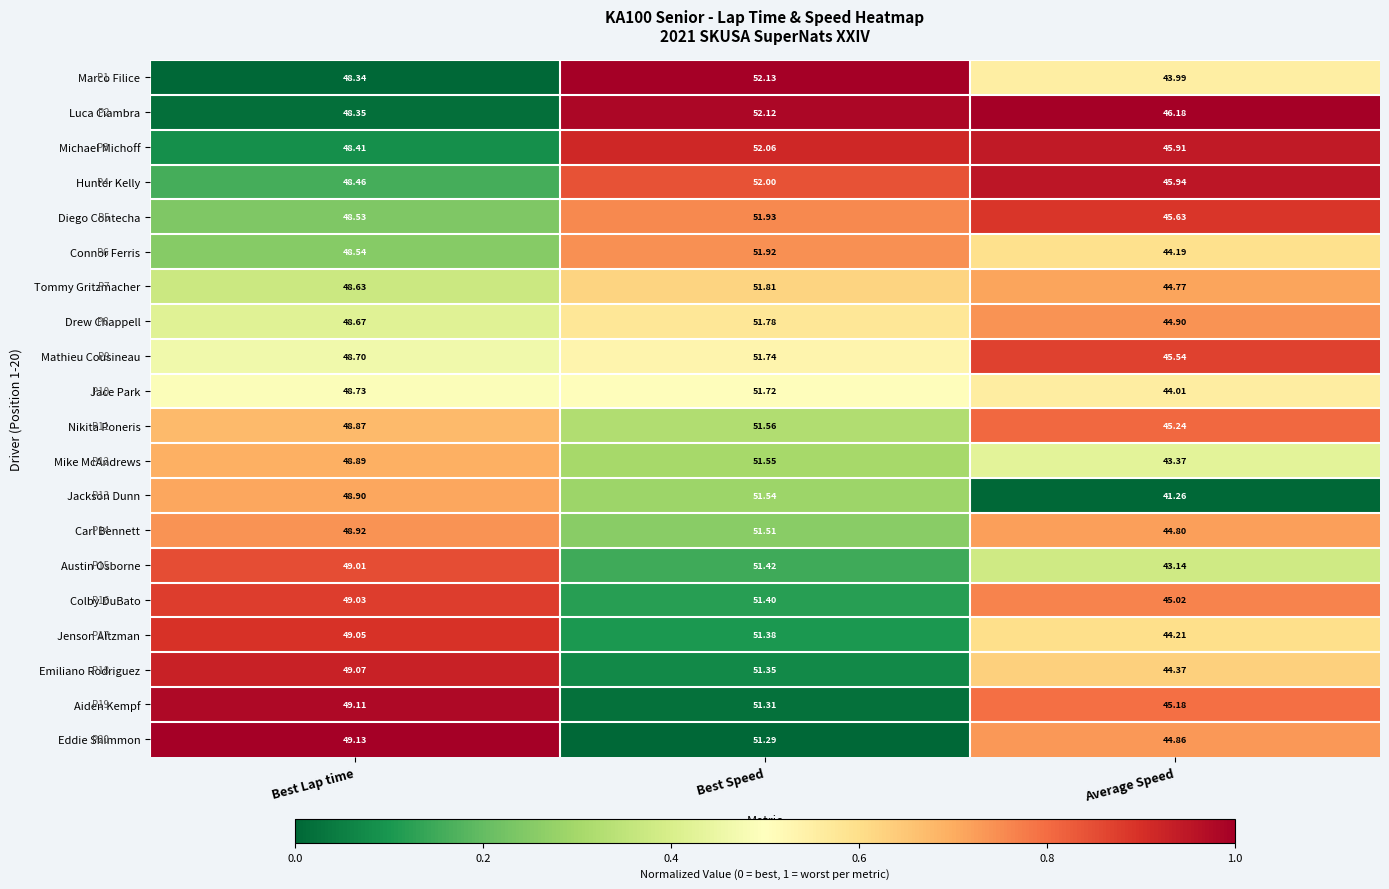

Rank the series at Best Speed from lowest to highest value.

Eddie Shimmon, Aiden Kempf, Emiliano Rodriguez, Jenson Altzman, Colby DuBato, Austin Osborne, Carl Bennett, Jackson Dunn, Mike McAndrews, Nikita Poneris, Jace Park, Mathieu Cousineau, Drew Chappell, Tommy Gritzmacher, Connor Ferris, Diego Contecha, Hunter Kelly, Michael Michoff, Luca Ciambra, Marco Filice